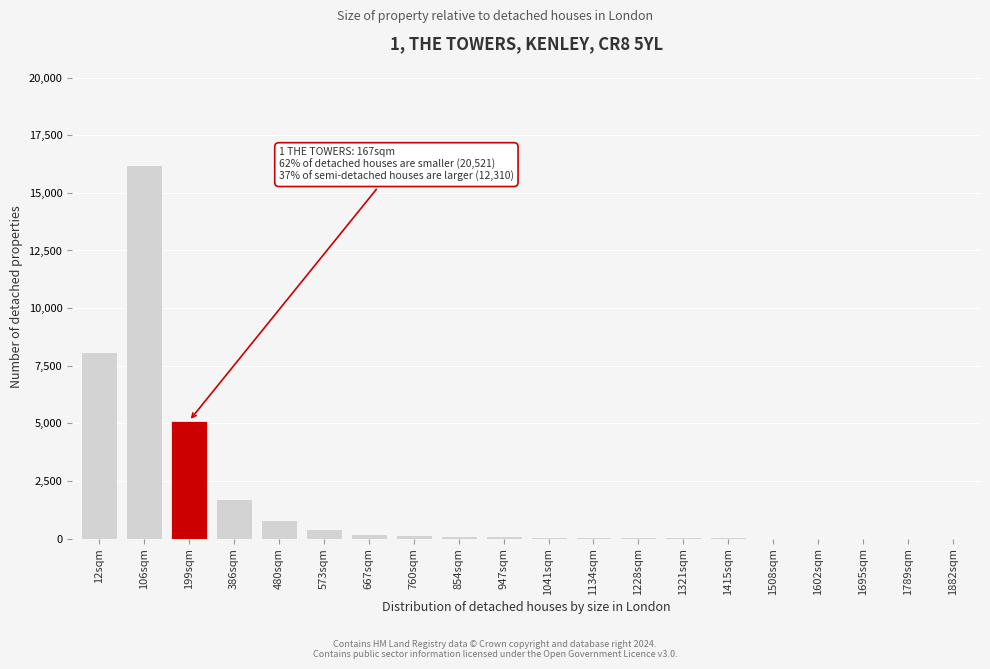

What is the sum of all values?

33350